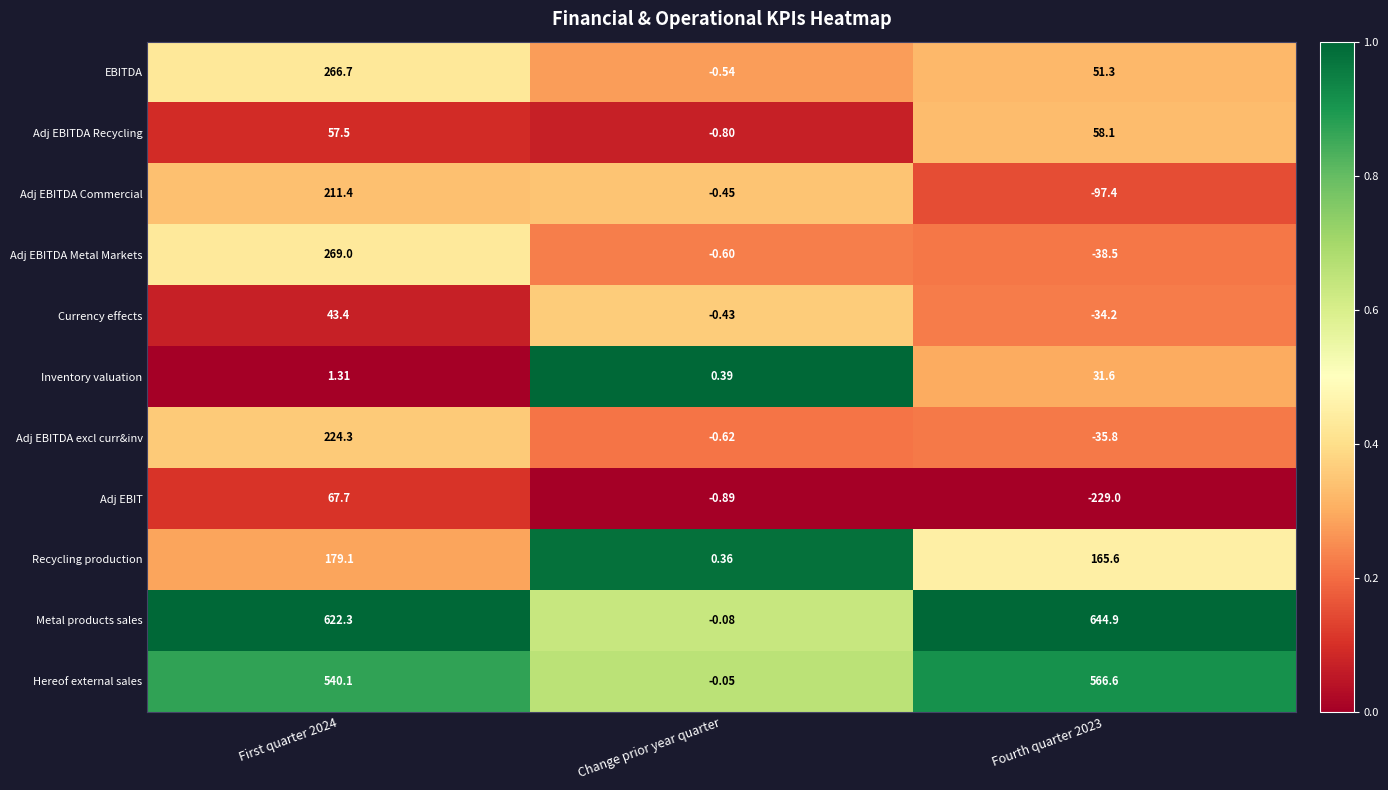

Which series changed the most between First quarter 2024 and Change prior year quarter?

Metal products sales